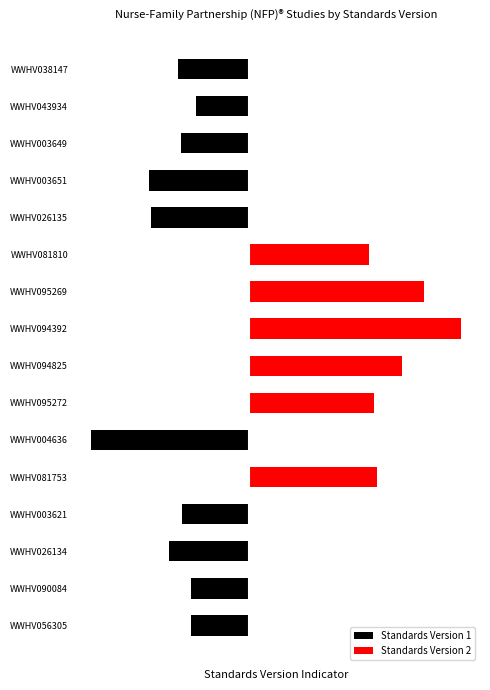

What is the total value across all series at 4?

1.9